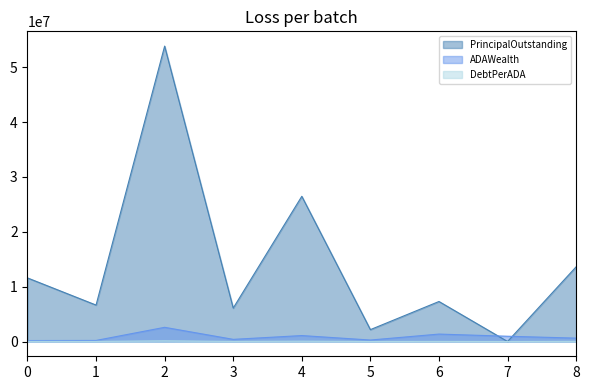

What is the spread (max minus min) of values at 6?

7278388.4